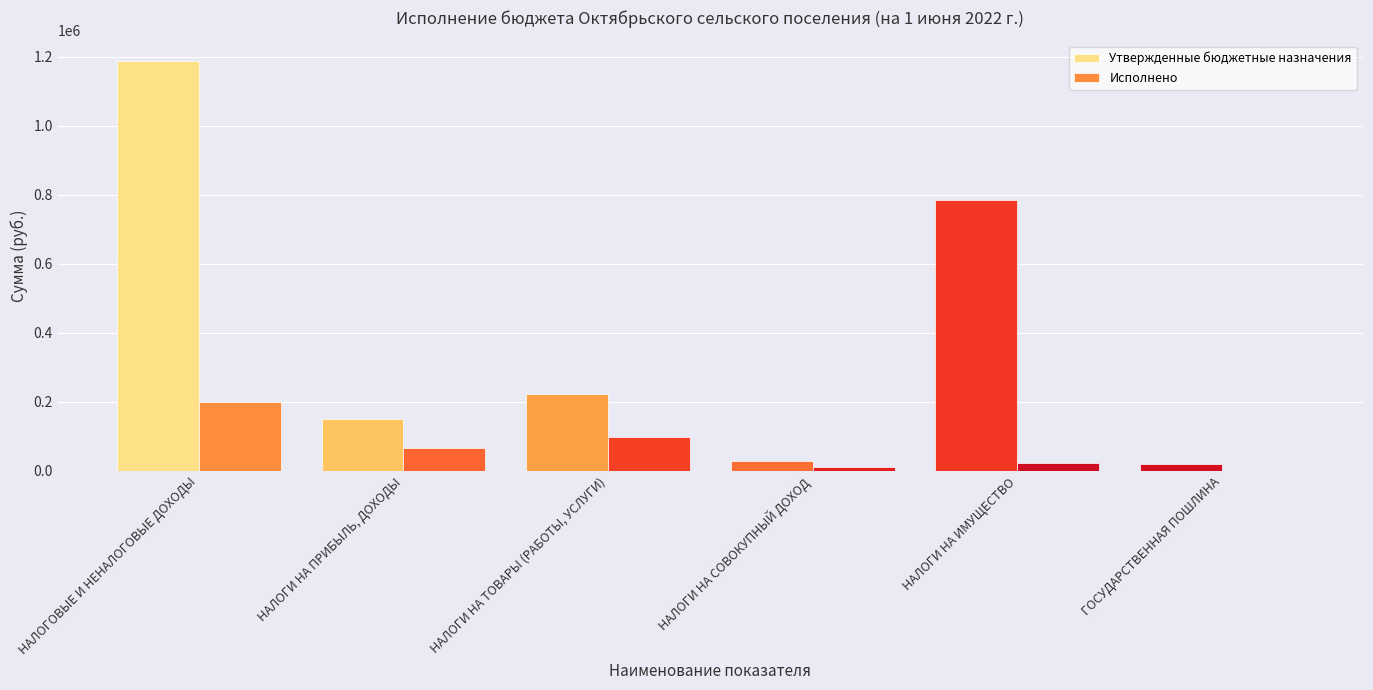

Between НАЛОГИ НА ИМУЩЕСТВО and ГОСУДАРСТВЕННАЯ ПОШЛИНА, which series saw the biggest shift?

Утвержденные бюджетные назначения